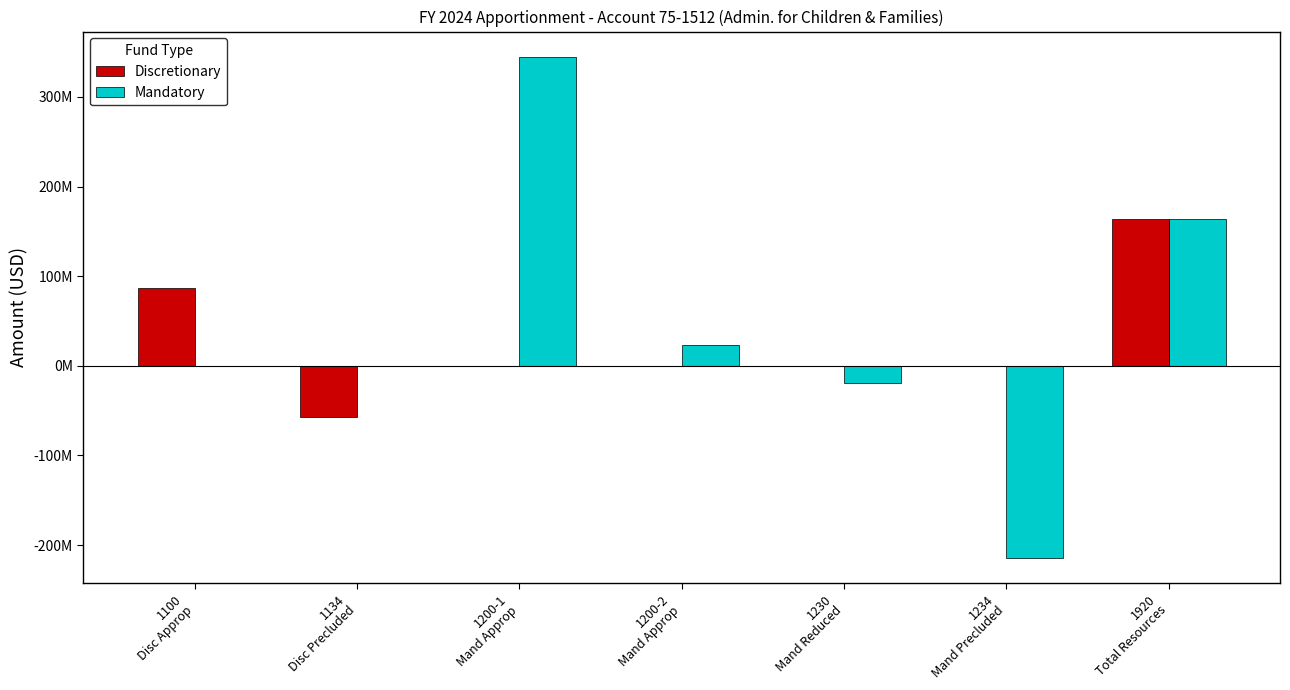

Between 1134
Disc Precluded and 1920
Total Resources, which series saw the biggest shift?

Discretionary